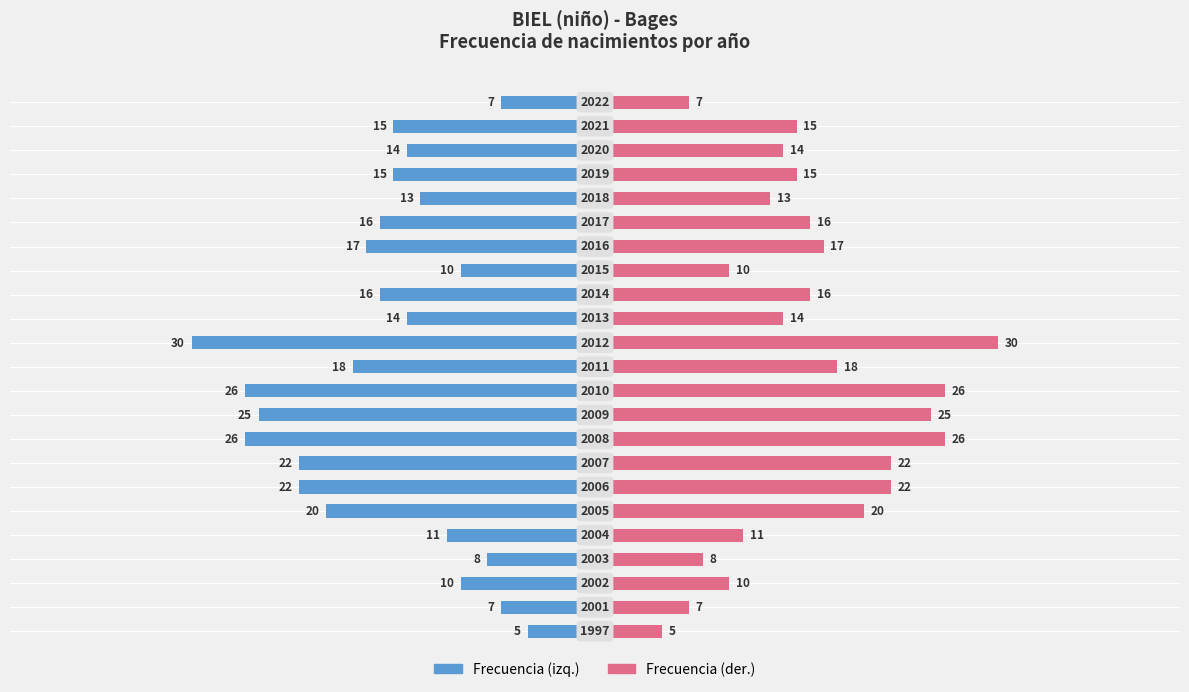

List the series in order of their overall mean, lowest first.

Frecuencia, Frecuencia (right)